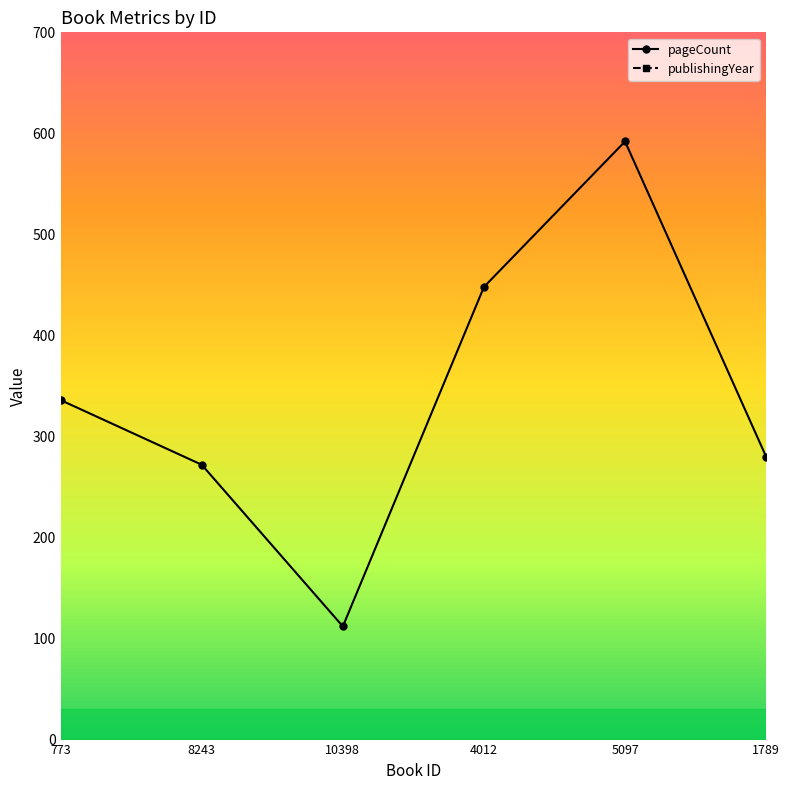

Where is the first local maximum for pageCount?

5097